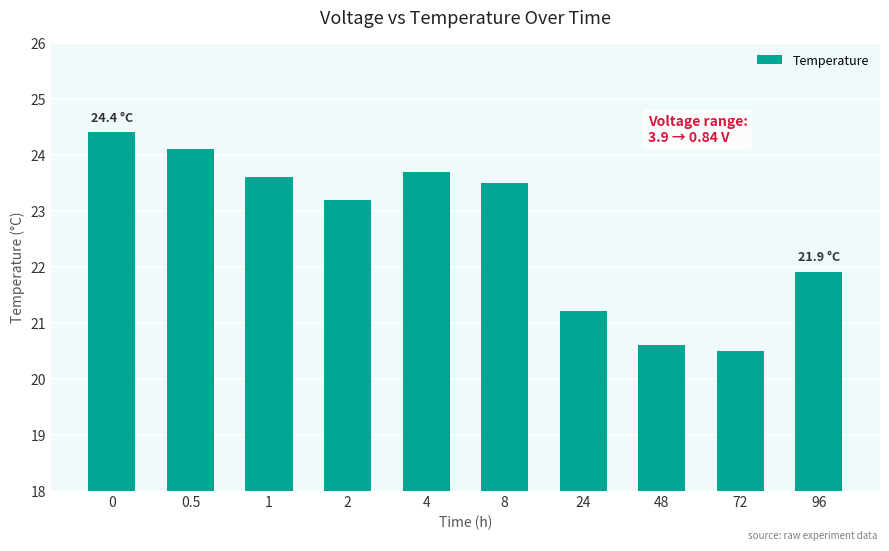

Does the chart contain stacked bars?

No